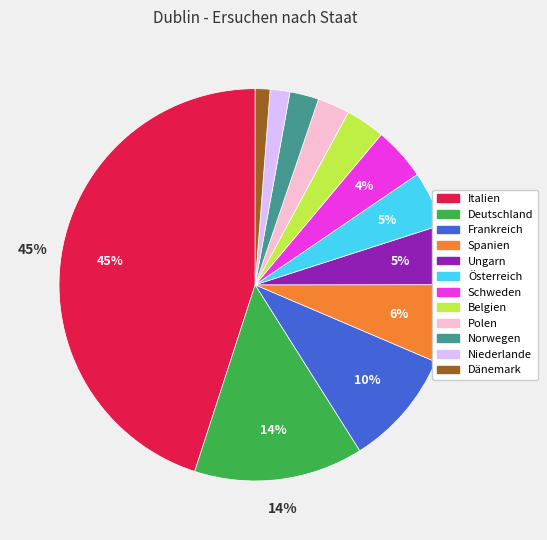

Is there any slice that represents more than half of the pie?

No